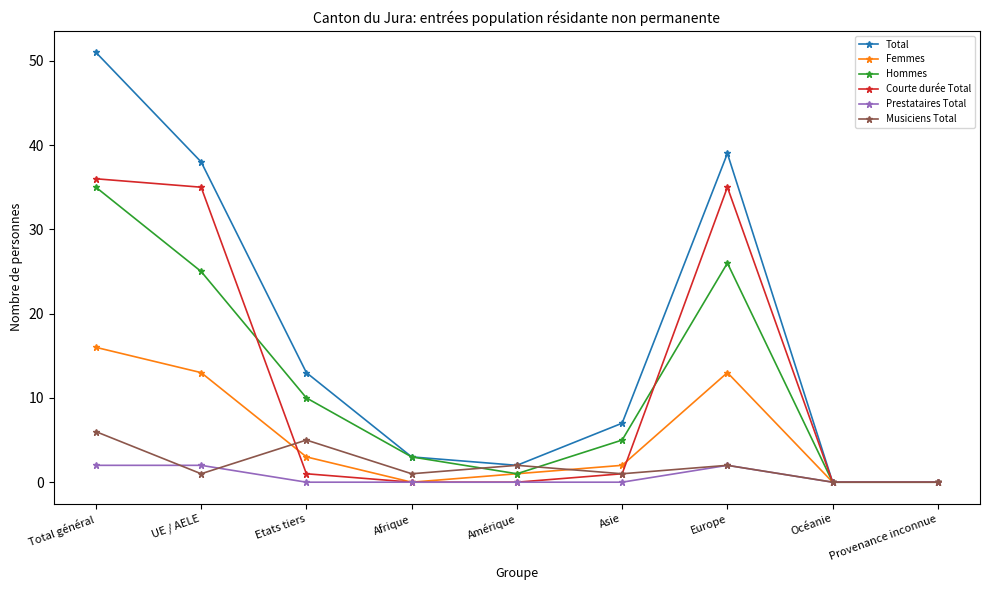

List the series in order of their peak value, highest first.

Total, Courte durée Total, Hommes, Femmes, Musiciens Total, Prestataires Total